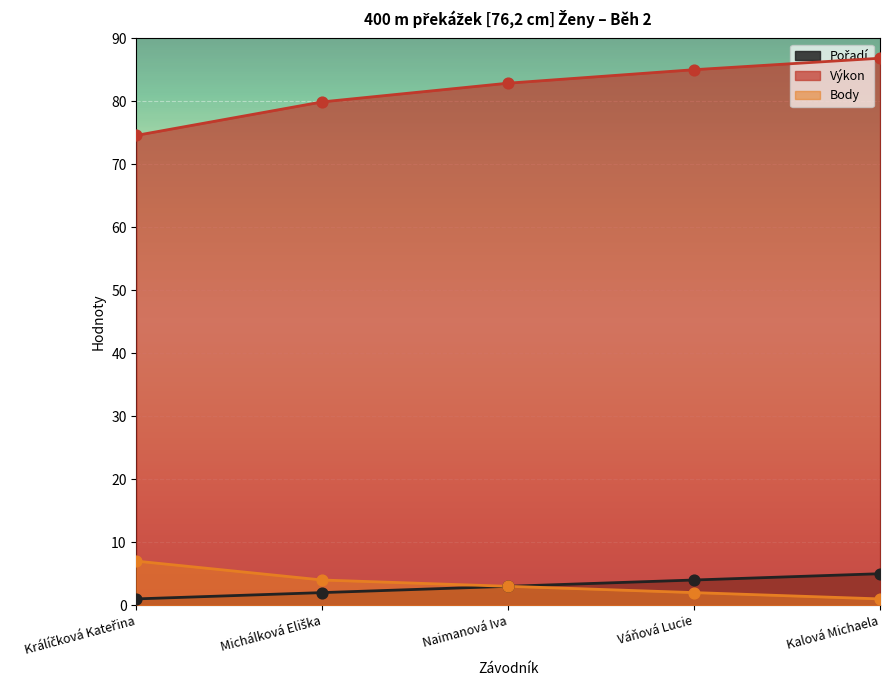

Which series has the largest total across all categories?

Výkon